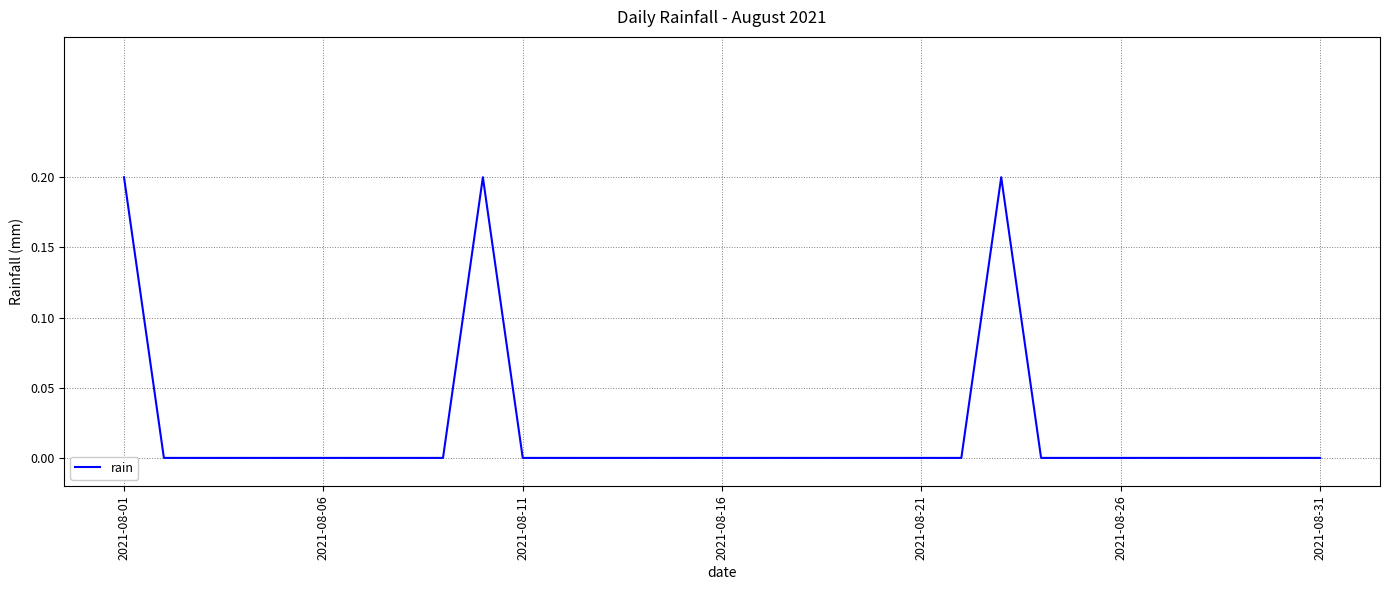

The chart shows a value of 0.0 at 2021-08-11. True or false?

True